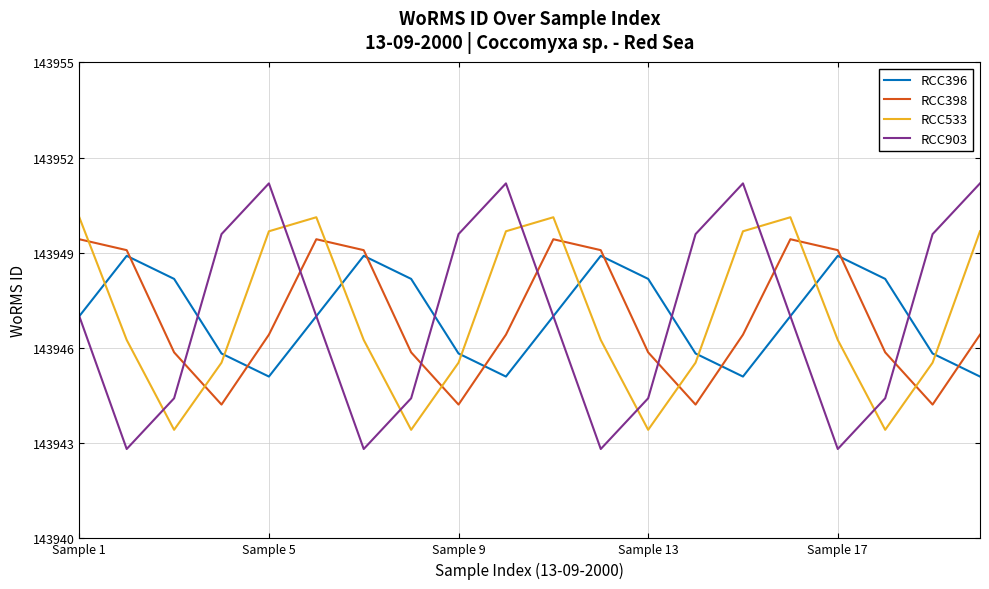

How many times do RCC533 and RCC903 cross each other?

7